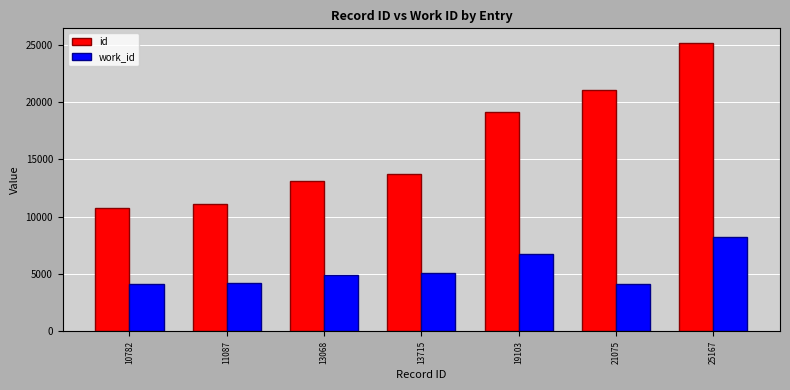

List the labels in order of id value, largest first.

25167, 21075, 19103, 13715, 13068, 11087, 10782